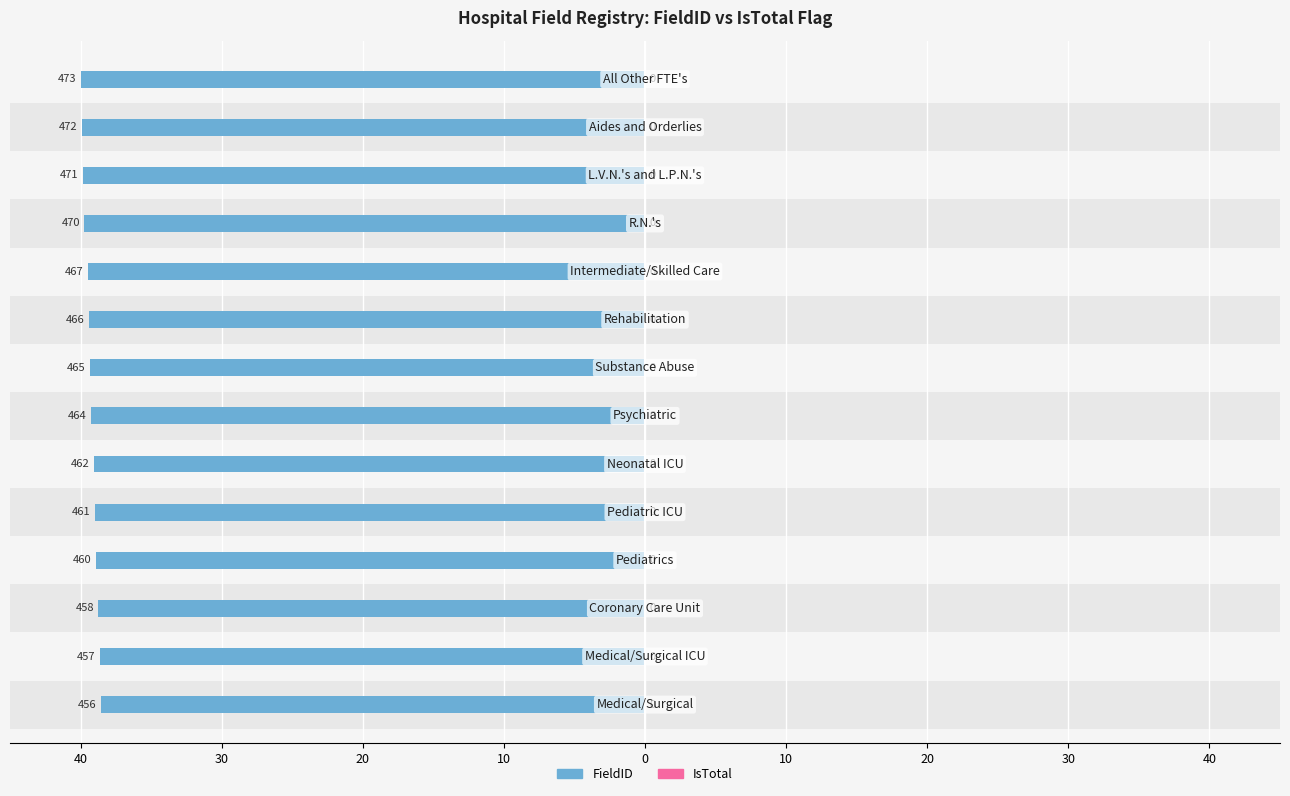

Are the bars horizontal?

Yes